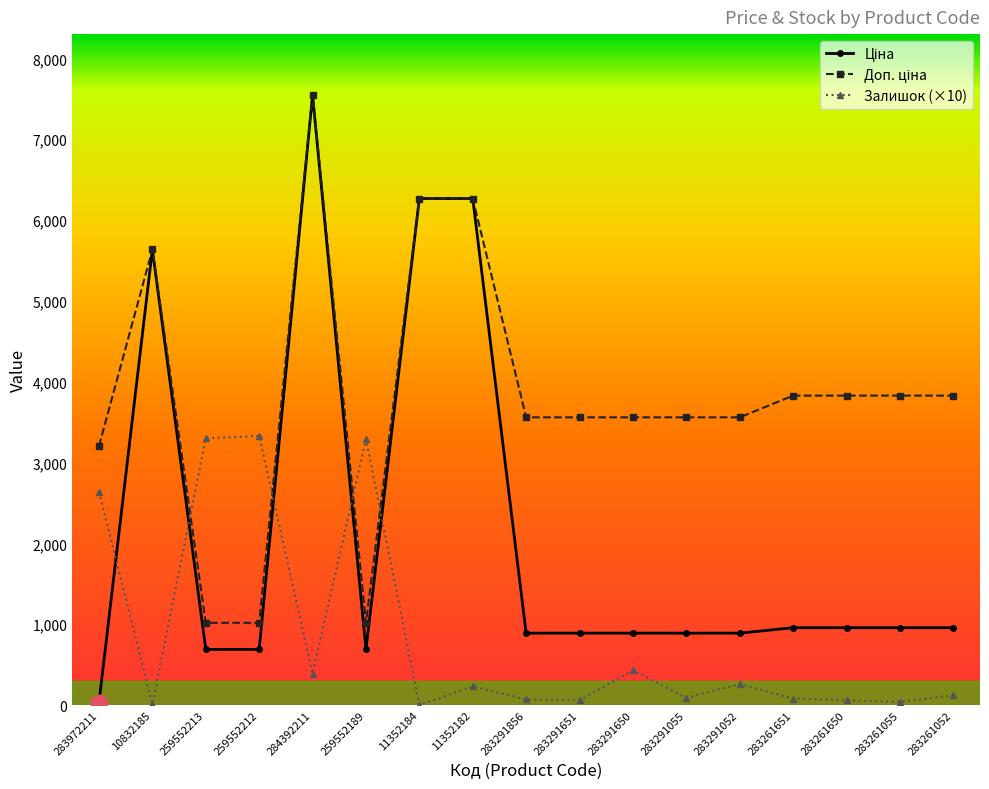

What position from the left is 259552212?

4